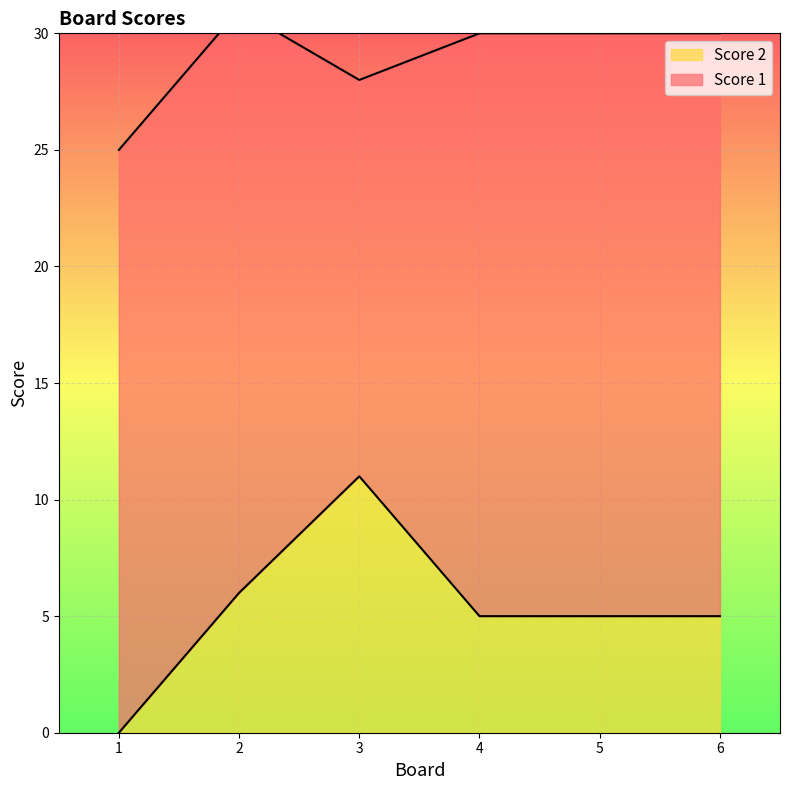

Does the chart display data point markers on the line(s)?

No